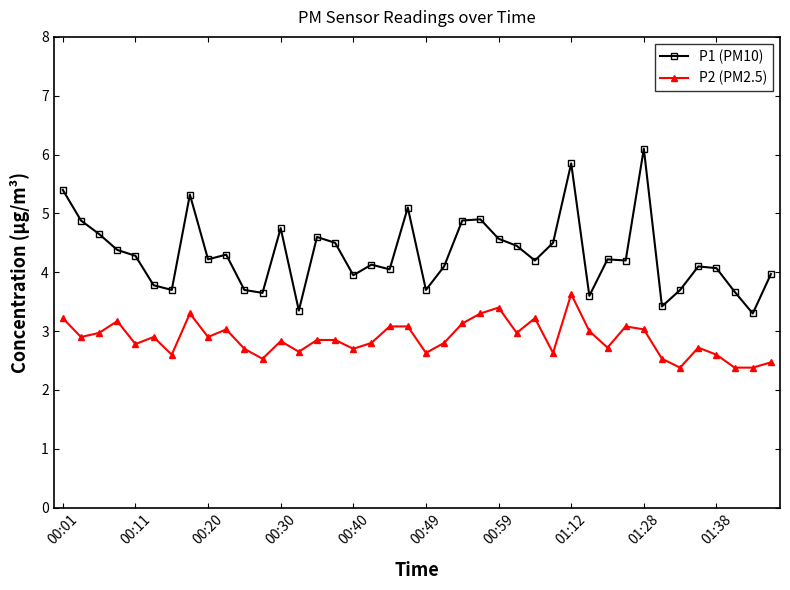

Rank the series by their maximum value, from lowest to highest.

P2 (PM2.5), P1 (PM10)